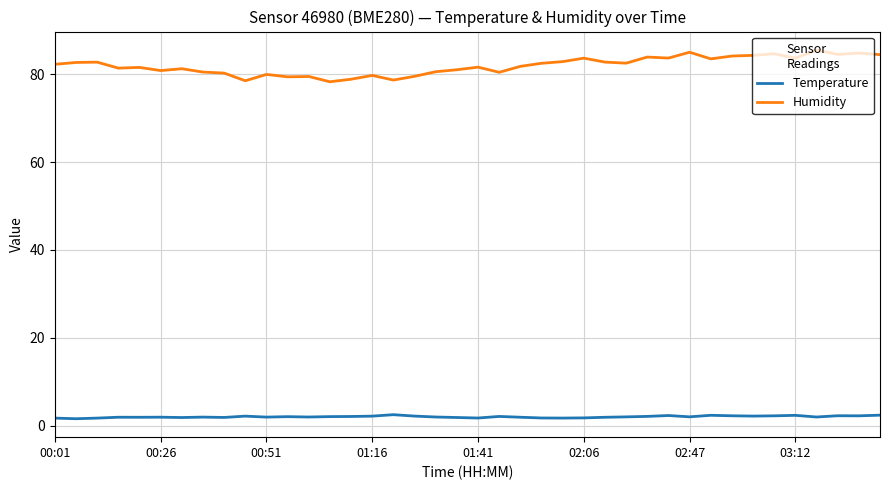

True or false: Temperature and Humidity cross at least once.

False